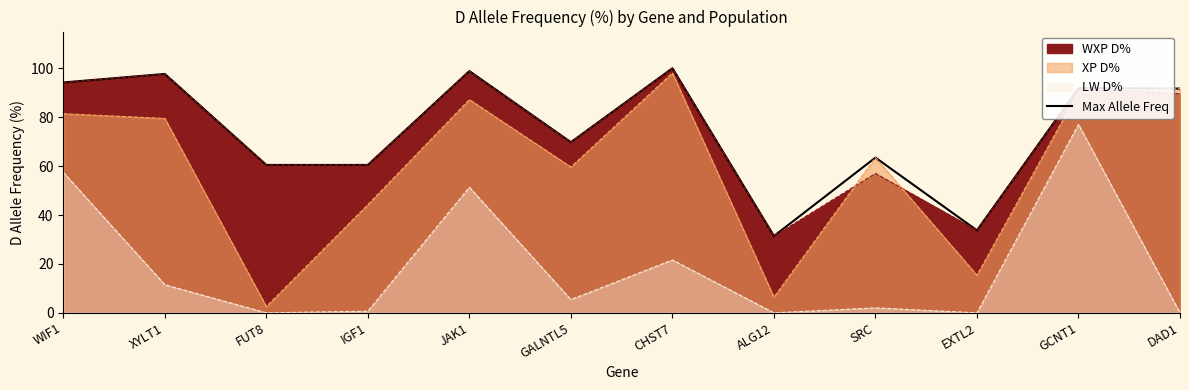

What is the change in value from CHST7 to SRC?

-36.5